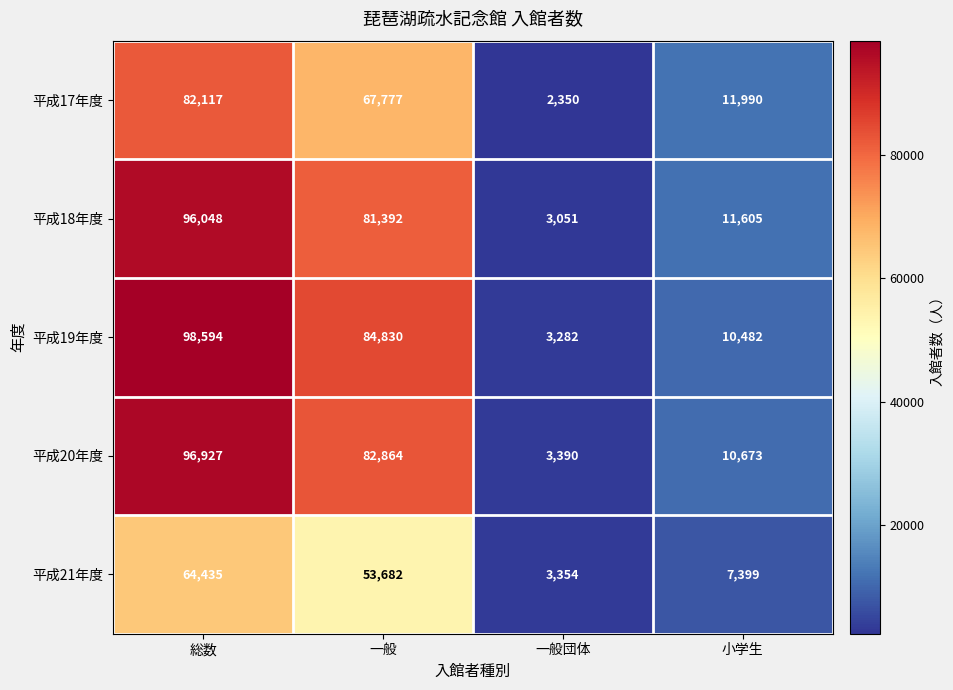

Reading left to right, what are all the values shown in this chart?

平成17年度: 82117	67777	2350	11990
平成18年度: 96048	81392	3051	11605
平成19年度: 98594	84830	3282	10482
平成20年度: 96927	82864	3390	10673
平成21年度: 64435	53682	3354	7399